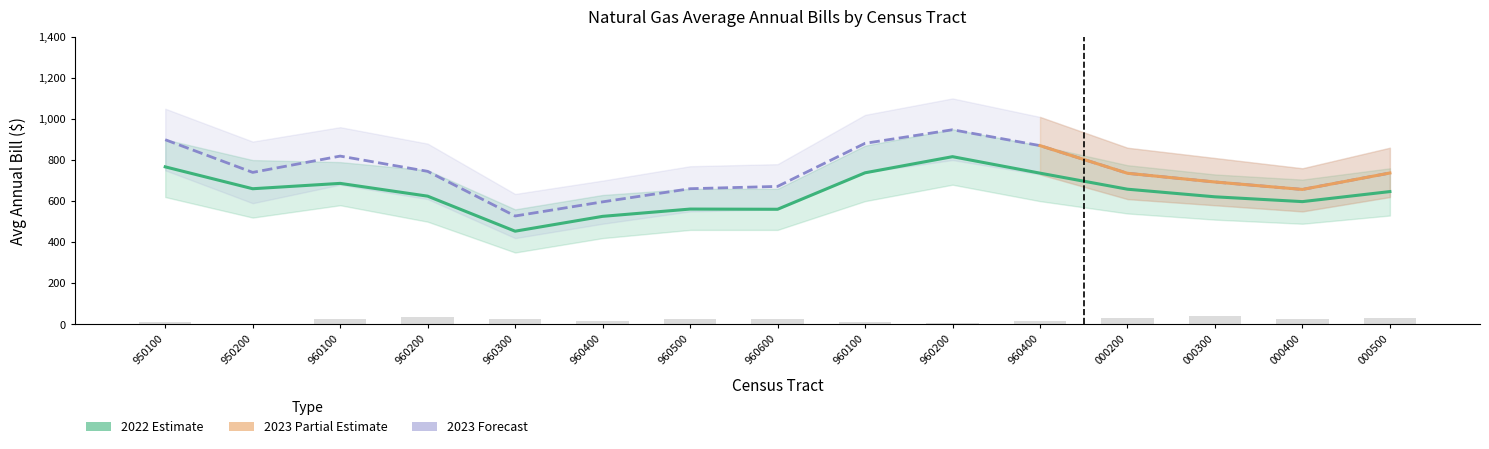

List the labels in order of 2022 Avg Annual Bill value, smallest first.

960300, 960400, 960600, 960500, 000400, 000300, 960200, 000500, 000200, 950200, 960100, 960400, 960100, 950100, 960200